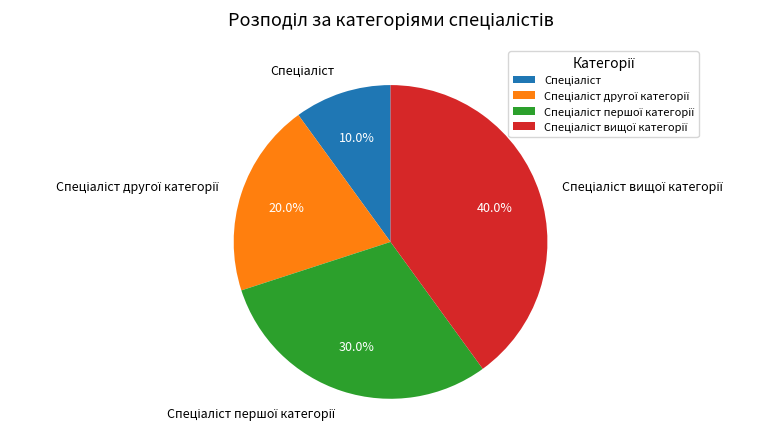

Is there a majority slice in this chart?

No